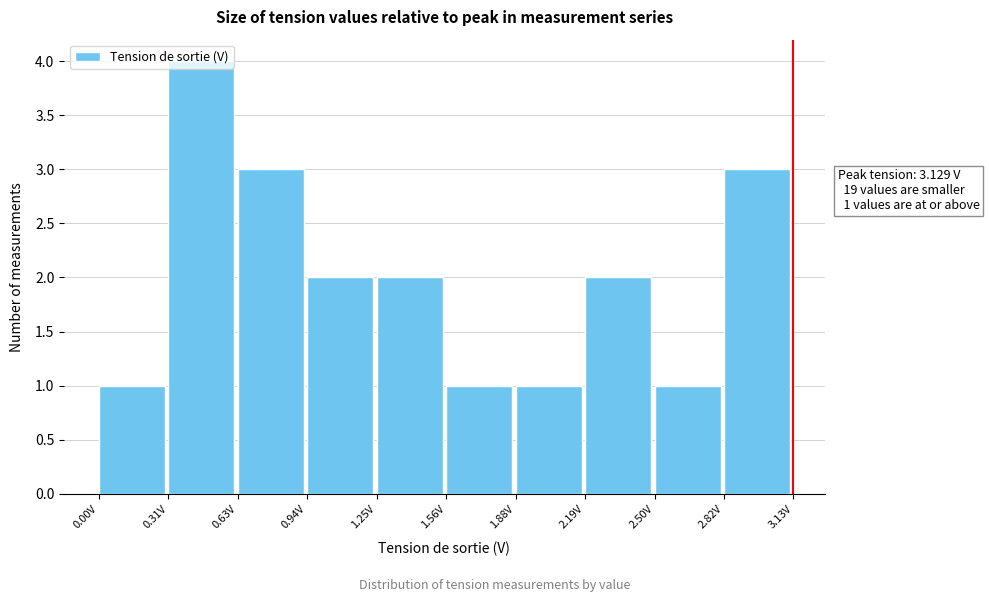

Over which range of the x-axis is the bar tallest?

0.30 to 0.65